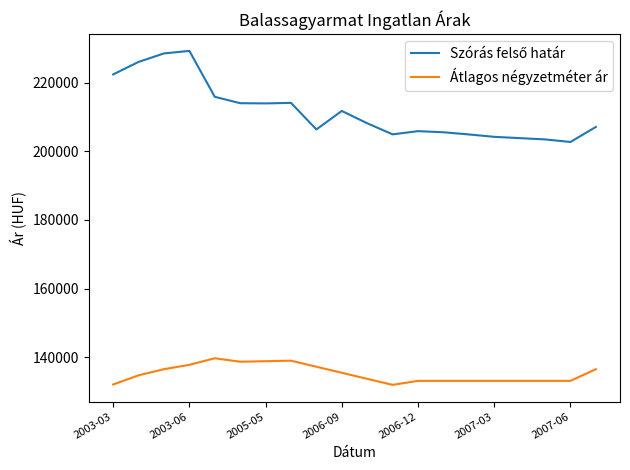

What is the lowest value of the Átlagos négyzetméter ár series?

131972